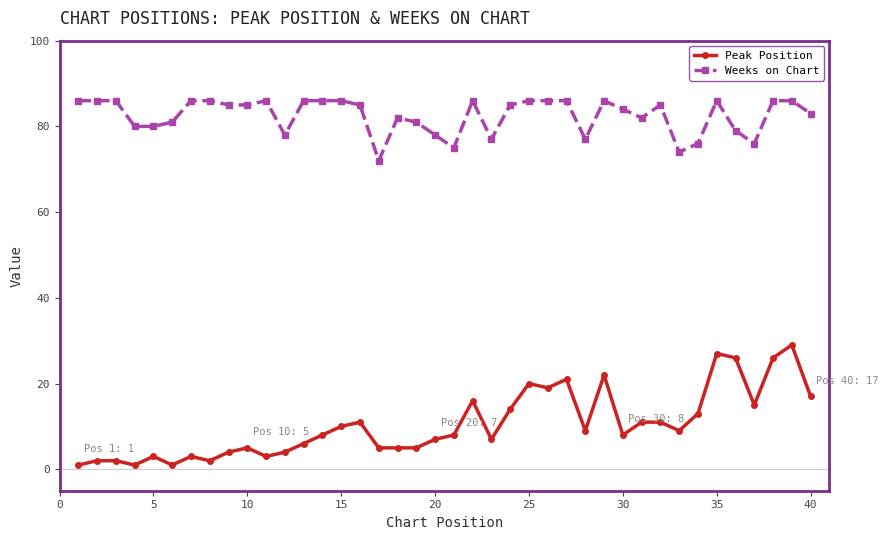

What is the highest value of the Weeks on Chart series?

86